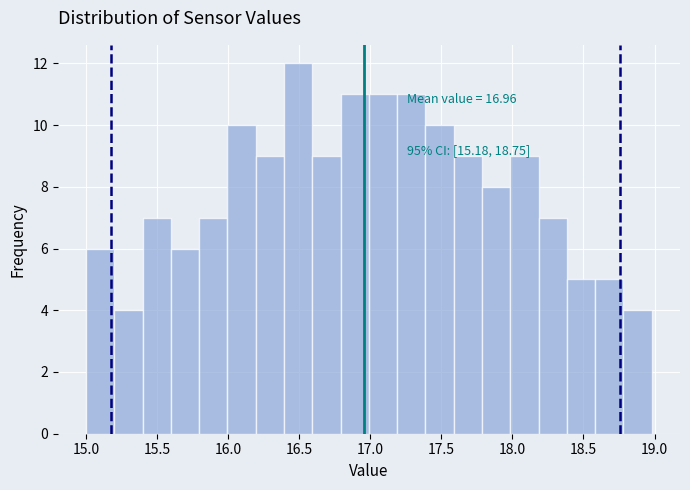

Read against the x-axis, roughly where is the centre of the tallest bar?

16.50